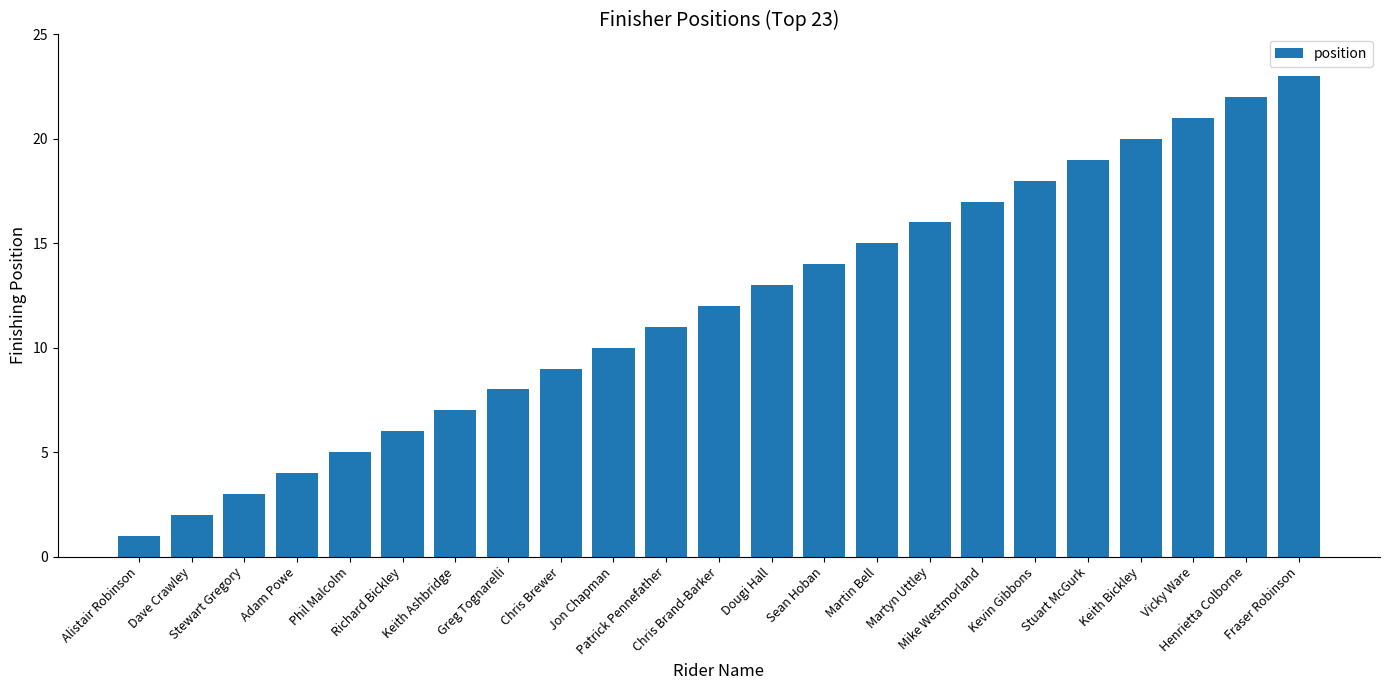

List the labels in order of value, smallest first.

Alistair Robinson, Dave Crawley, Stewart Gregory, Adam Powe, Phil Malcolm, Richard Bickley, Keith Ashbridge, Greg Tognarelli, Chris Brewer, Jon Chapman, Patrick Pennefather, Chris Brand-Barker, Dougi Hall, Sean Hoban, Martin Bell, Martyn Uttley, Mike Westmorland, Kevin Gibbons, Stuart McGurk, Keith Bickley, Vicky Ware, Henrietta Colborne, Fraser Robinson